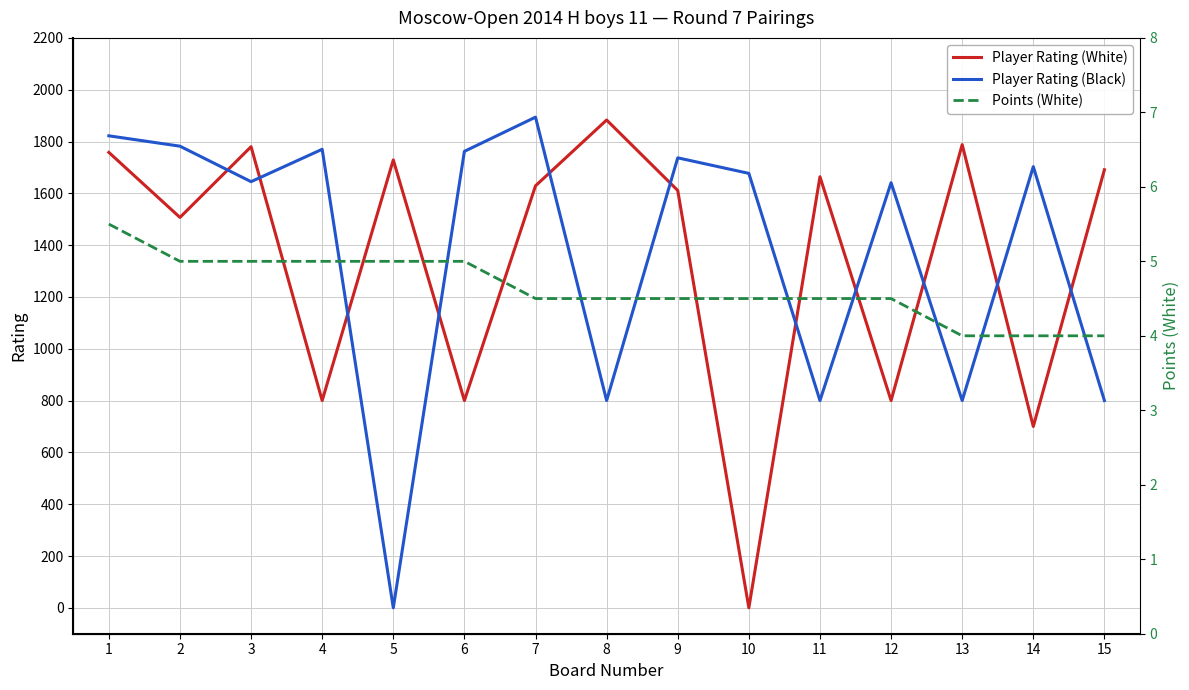

How many times do Player Rating (Black) and Player Rating (White) cross each other?

11